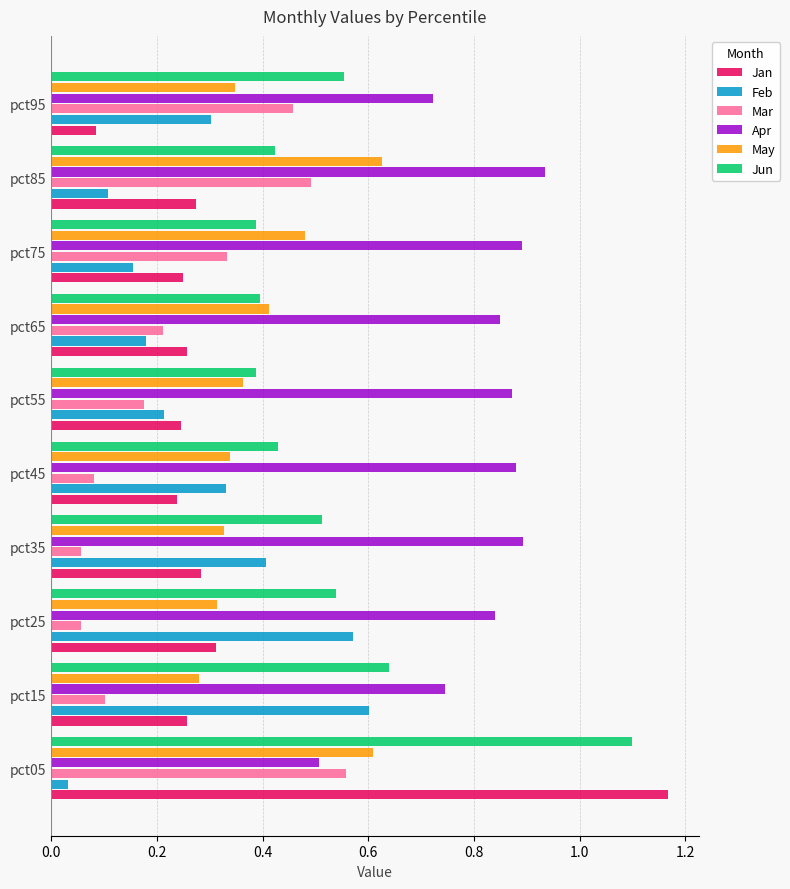

At which label does Feb reach its minimum?

pct05